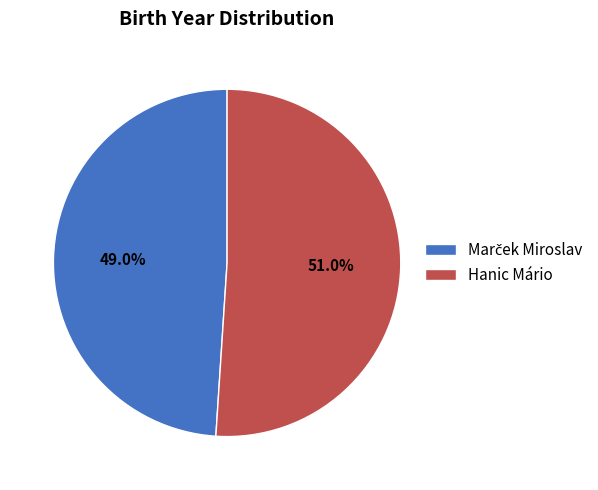

Does any single category account for the majority?

Yes